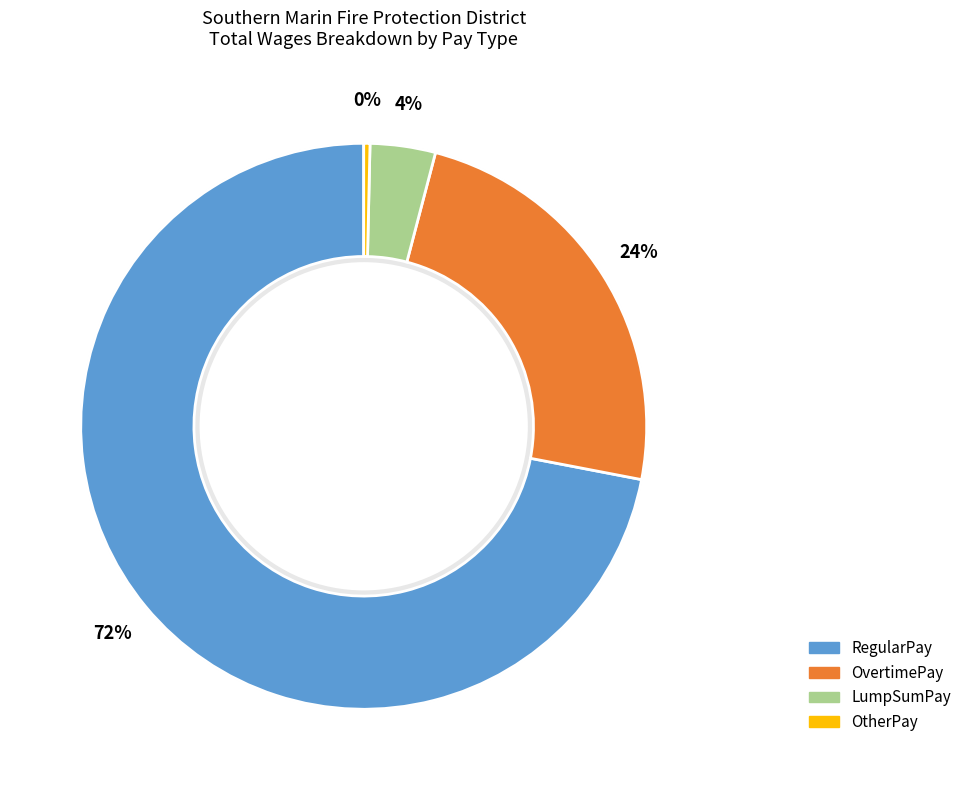

Is 21 the majority of the pie?

No